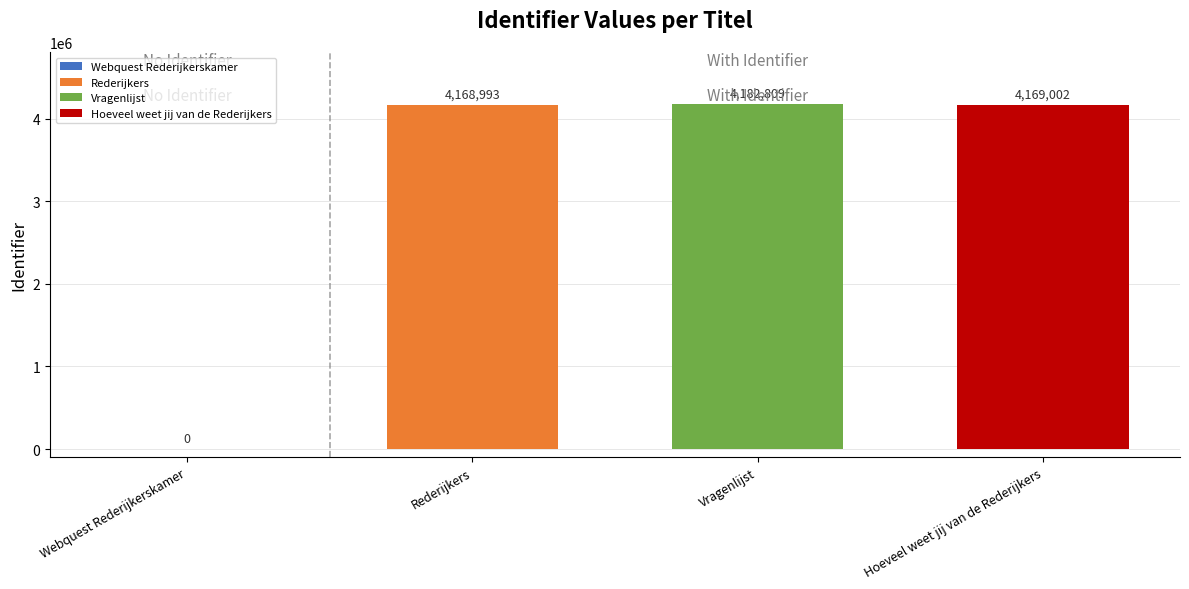

How many positive values are there?

3